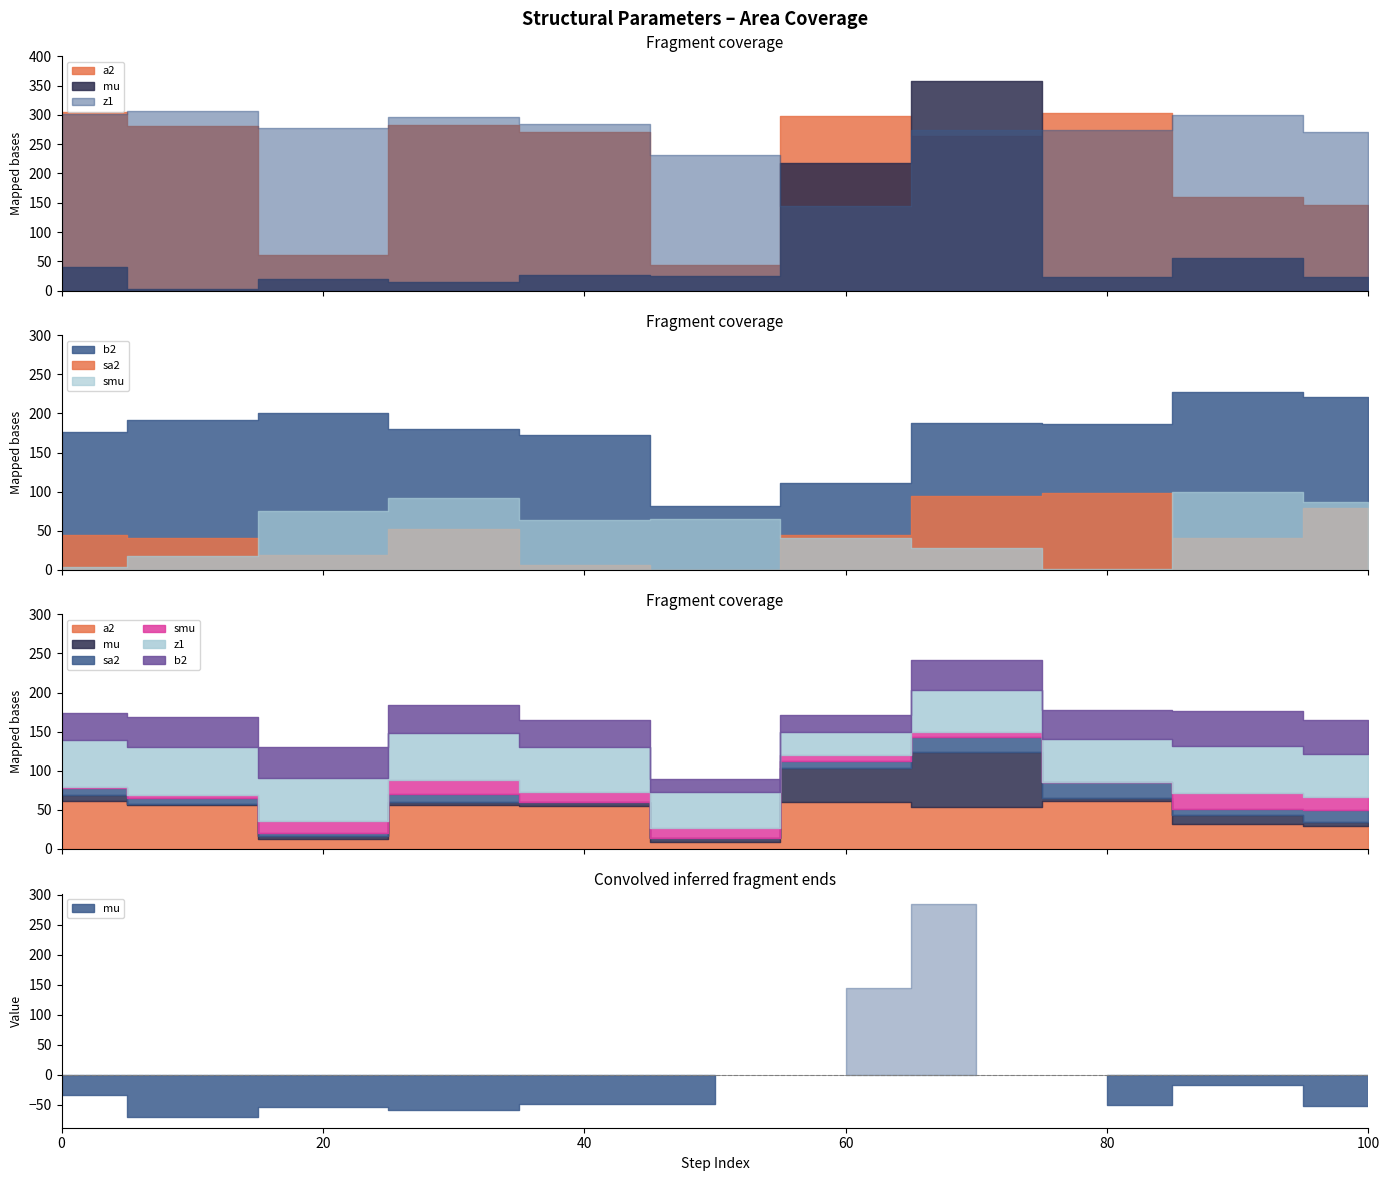

What is the maximum value for a2?

305.3